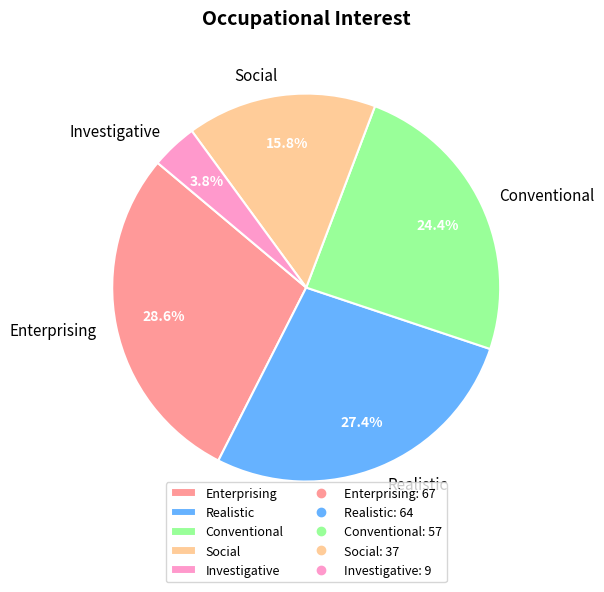

Does any single category account for the majority?

No